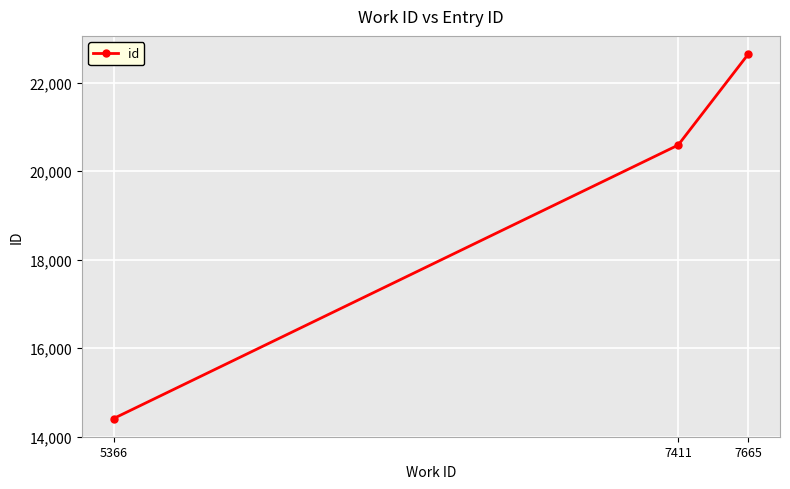

List the labels in order of value, smallest first.

5366, 7411, 7665